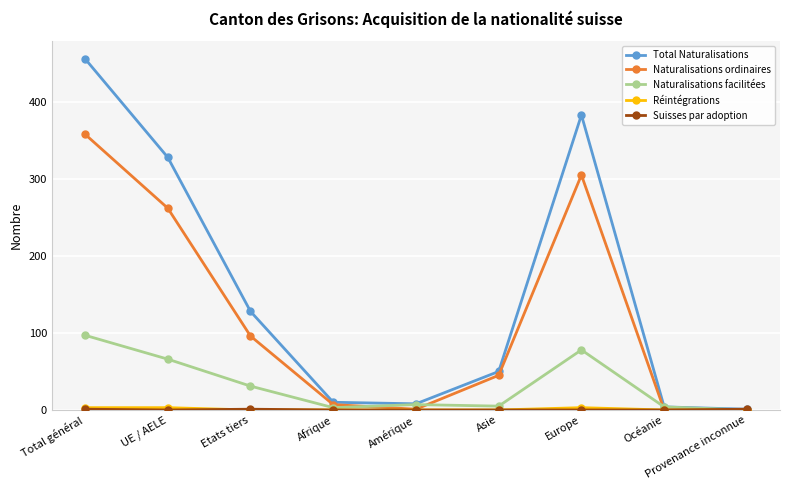

How many lines are shown in the chart?

5